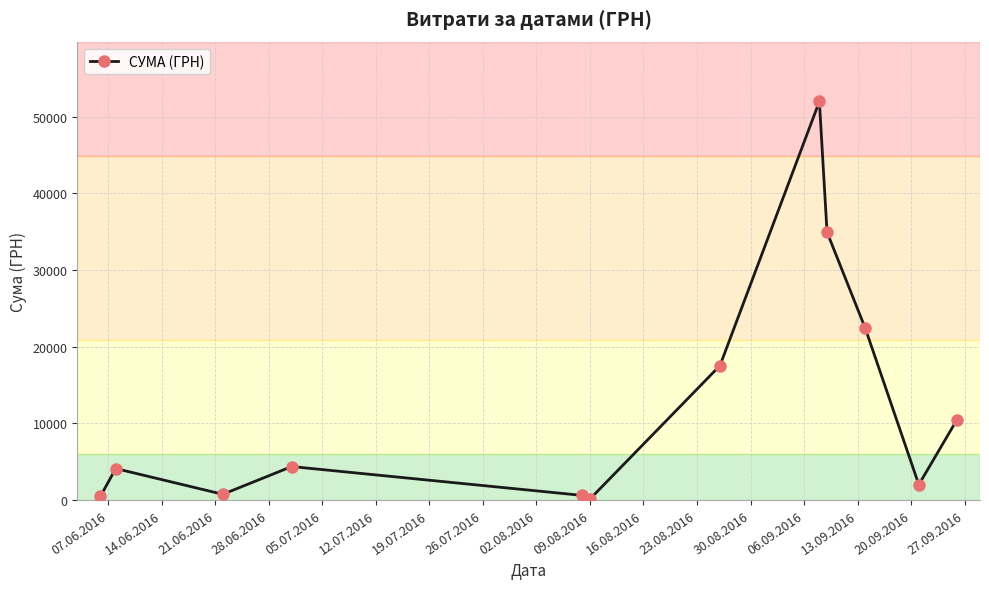

How many interior local valleys (lower than both neighbors) does the data have?

3